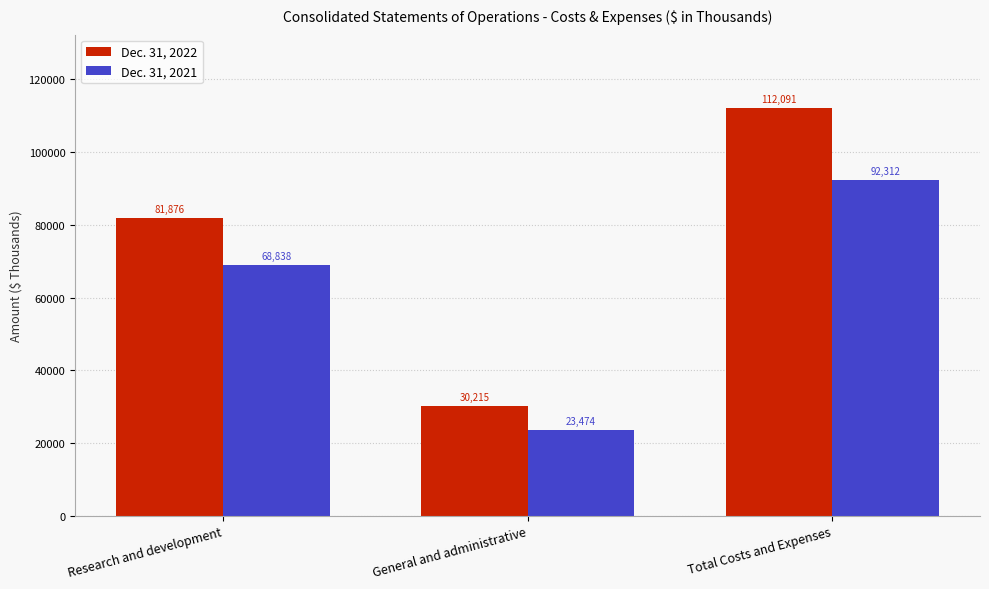

How many Dec. 31, 2022 values are between 30215 and 112091?

3